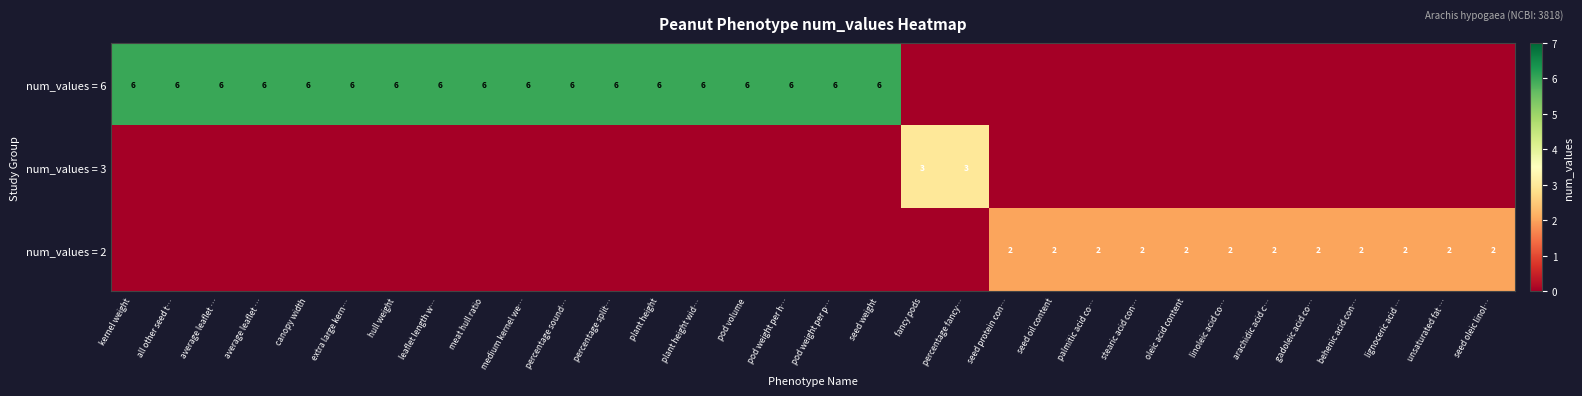

What is the spread (max minus min) of values at fancy pods?

3